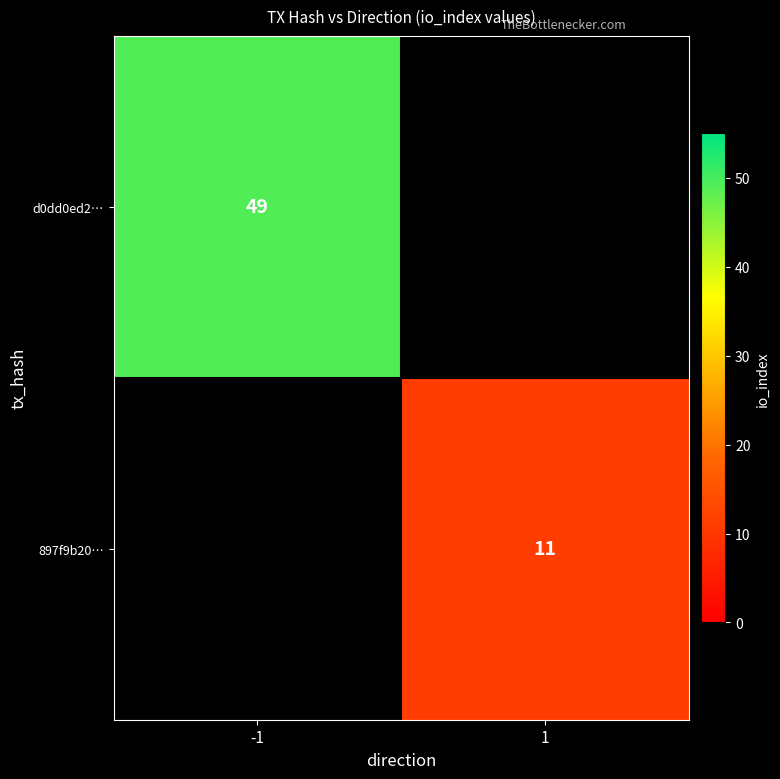

What is the spread (max minus min) of values at 1?

11